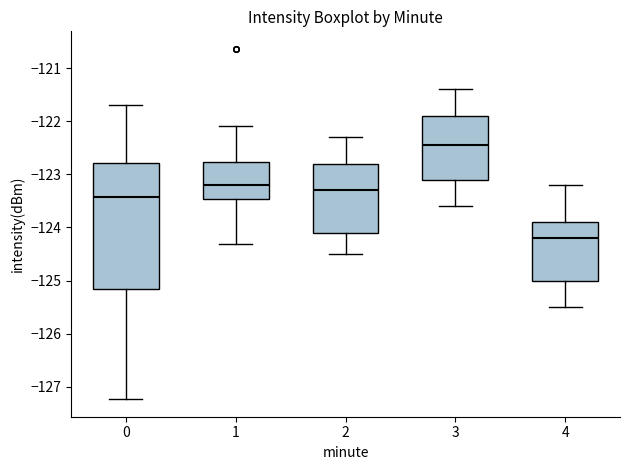

Reading left to right, transcribe this box plot: for each box, give where its median line is, the range the box spans, and where its two whiskers end, as read against the y-axis. The values are not printed on the chart, so give them approximately, as read against the axis.

0: median -123.4, box -125.2 to -122.8, whiskers -127.2 to -121.7
1: median -123.2, box -123.5 to -122.8, whiskers -124.3 to -122.1
2: median -123.3, box -124.1 to -122.8, whiskers -124.5 to -122.3
3: median -122.4, box -123.1 to -121.9, whiskers -123.6 to -121.4
4: median -124.2, box -125.0 to -123.9, whiskers -125.5 to -123.2